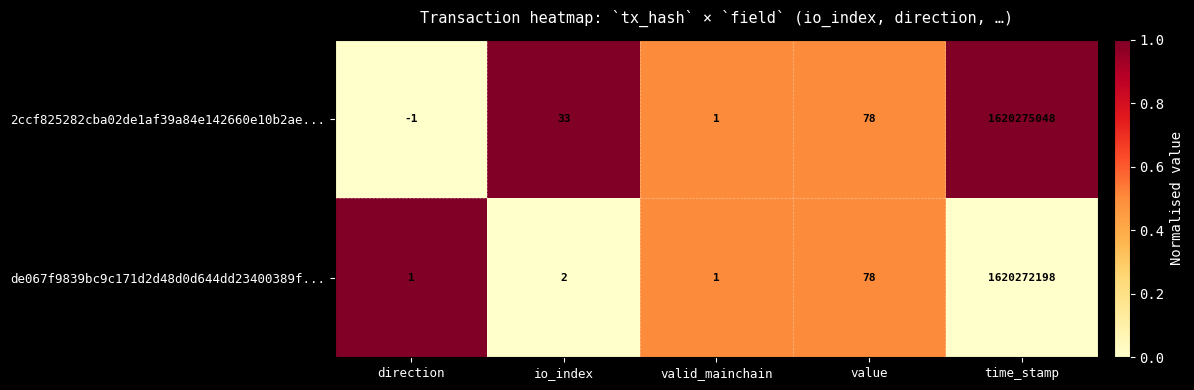

What is the sum of all de067f9839bc9c171d2d48d0d644dd23400389f... values?

1620272280